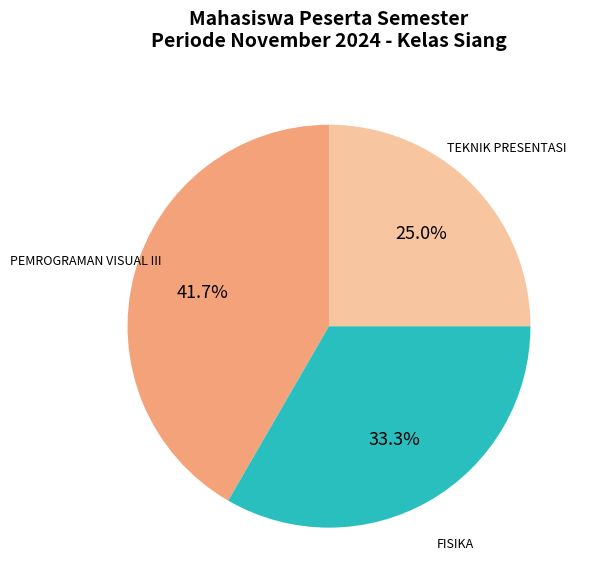

Approximately how many times larger is the value at FISIKA compared to PEMROGRAMAN VISUAL III?

0.8